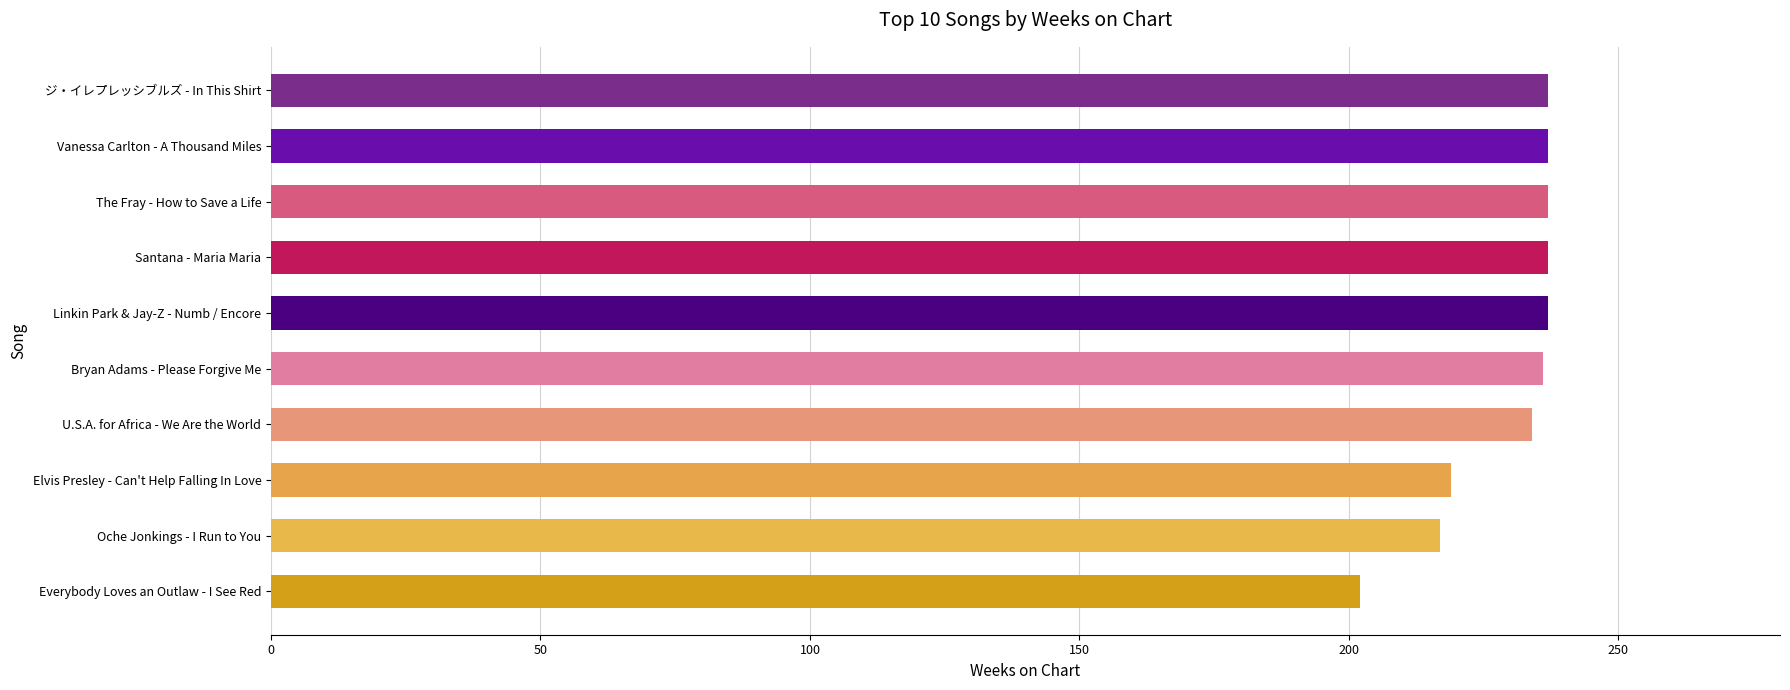

Is it true that the value at ジ・イレプレッシブルズ - In This Shirt is 69?

False